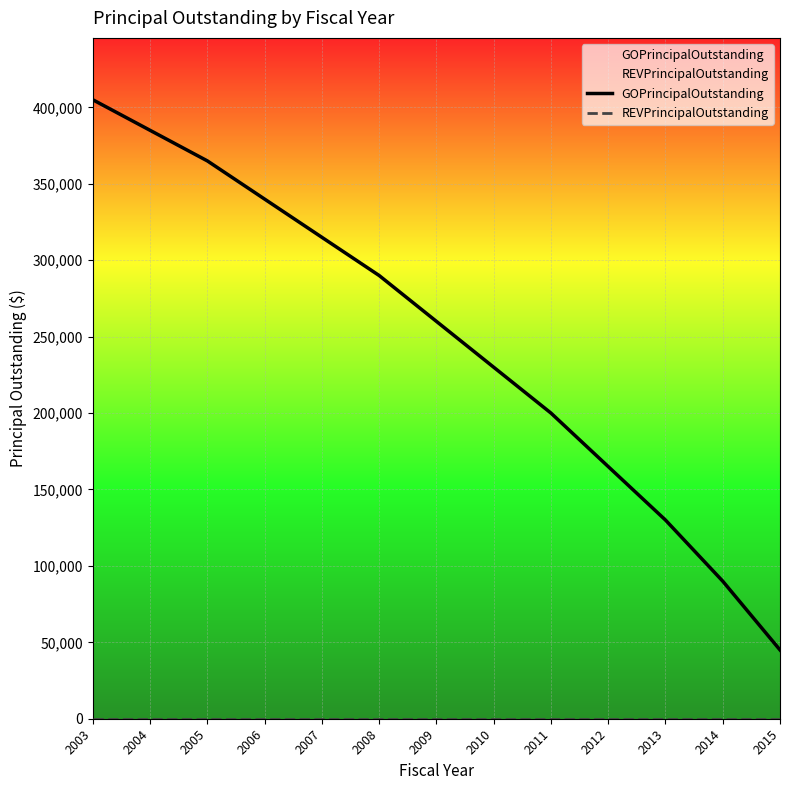

Rank the categories by GOPrincipalOutstanding value from lowest to highest.

2015, 2014, 2013, 2012, 2011, 2010, 2009, 2008, 2007, 2006, 2005, 2004, 2003